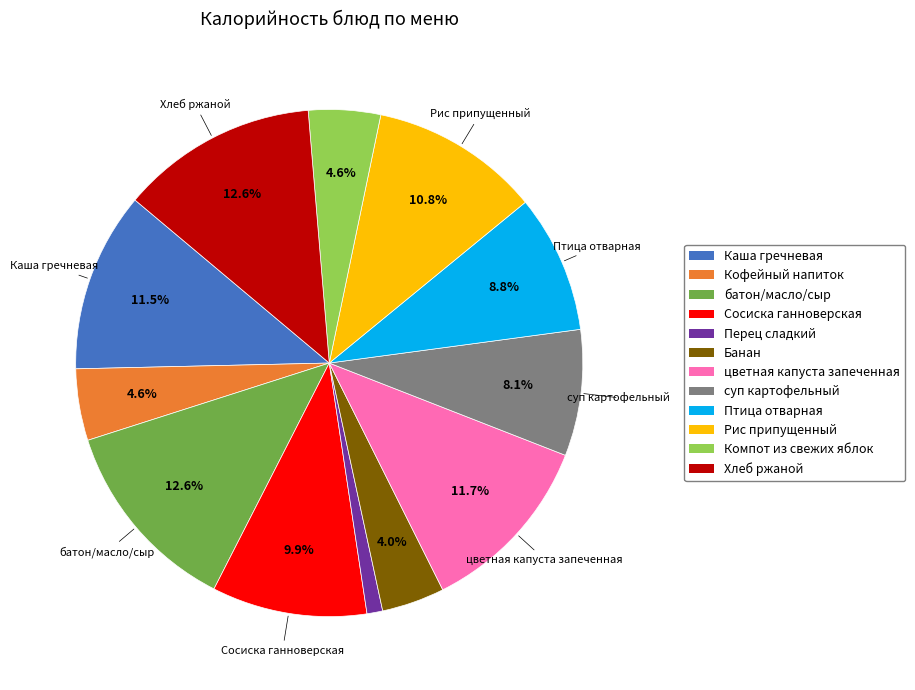

Combined, do Компот из свежих яблок and суп картофельный account for over 50%?

No